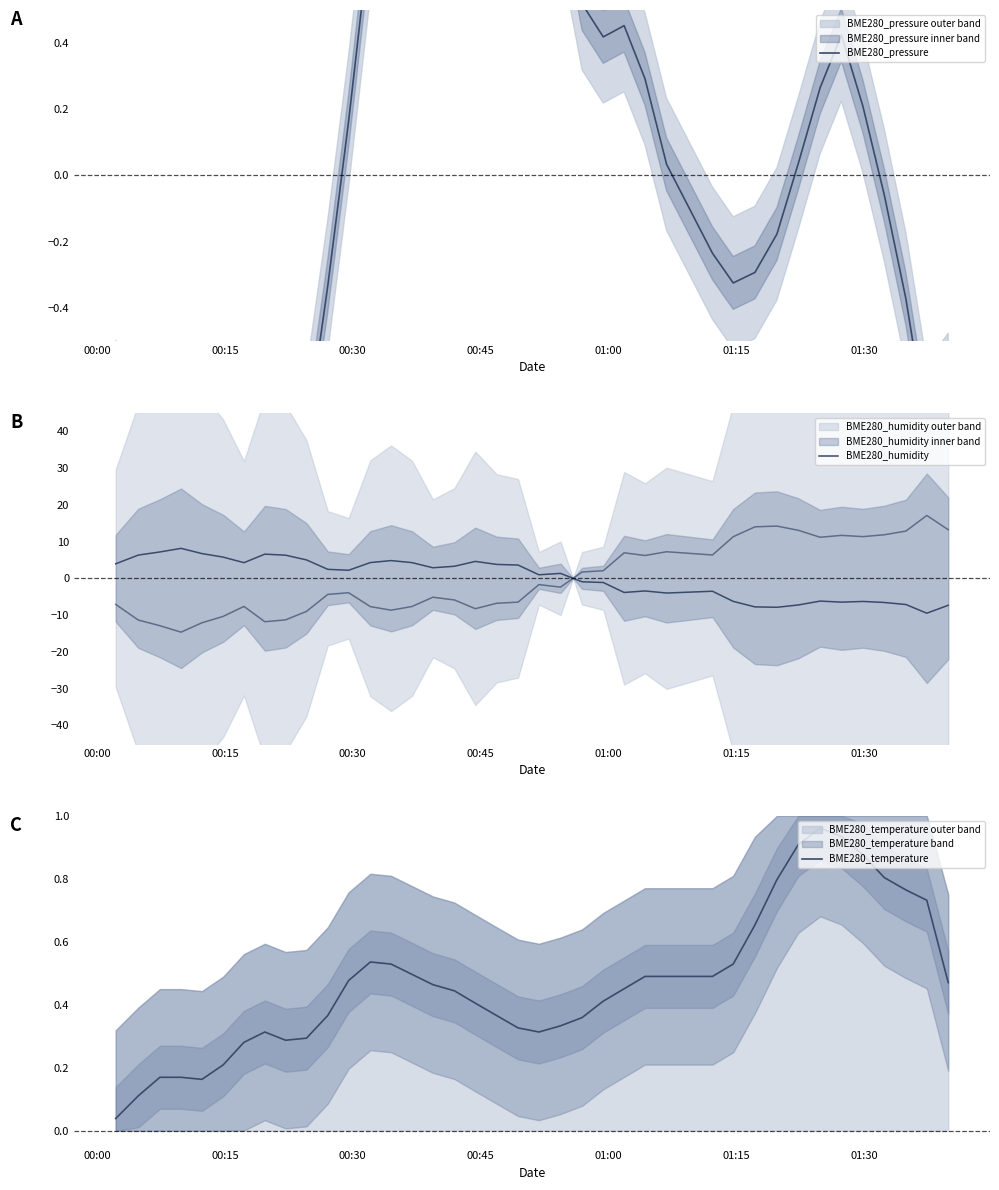

What is the maximum value shown in the chart?

8.1